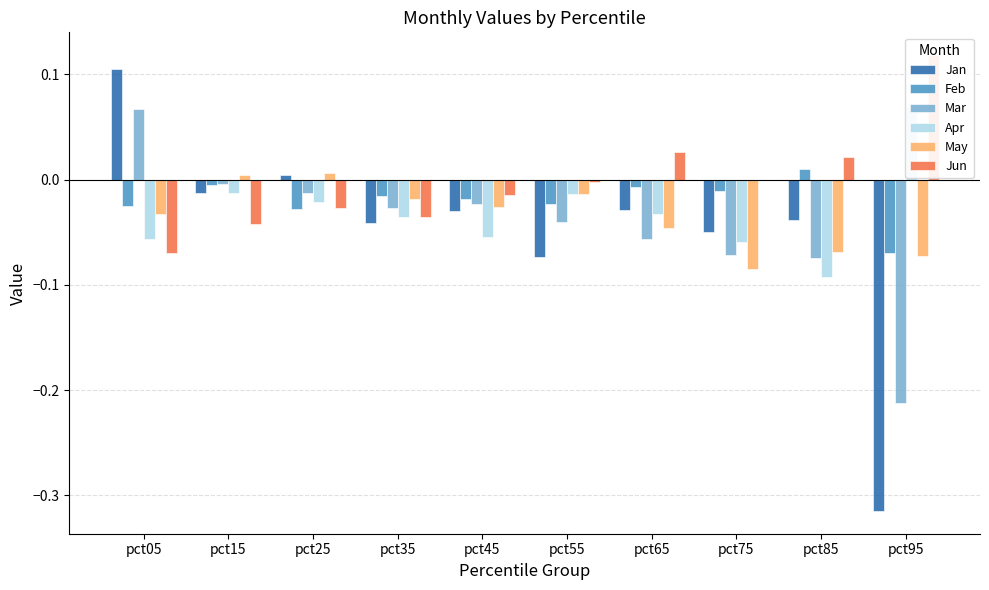

Count the number of data series in this chart.

6